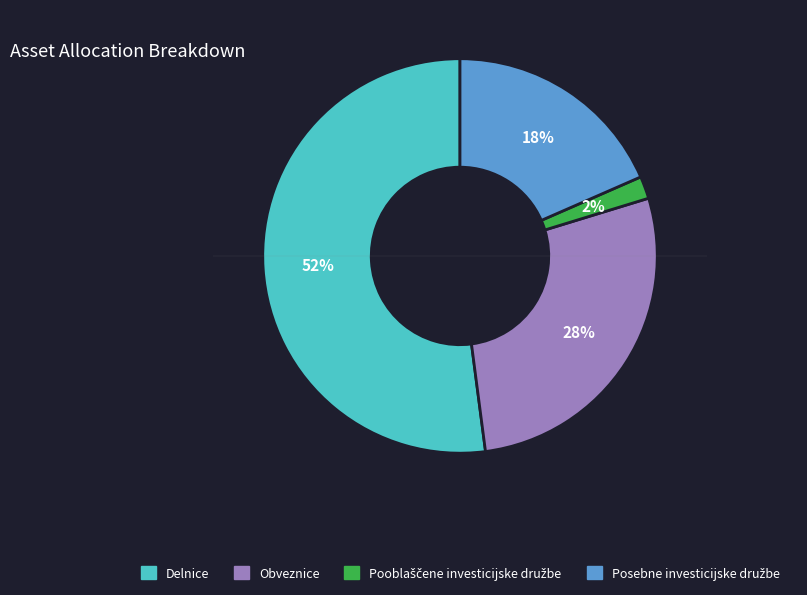

To the nearest percent, what portion does Obveznice represent?

28%